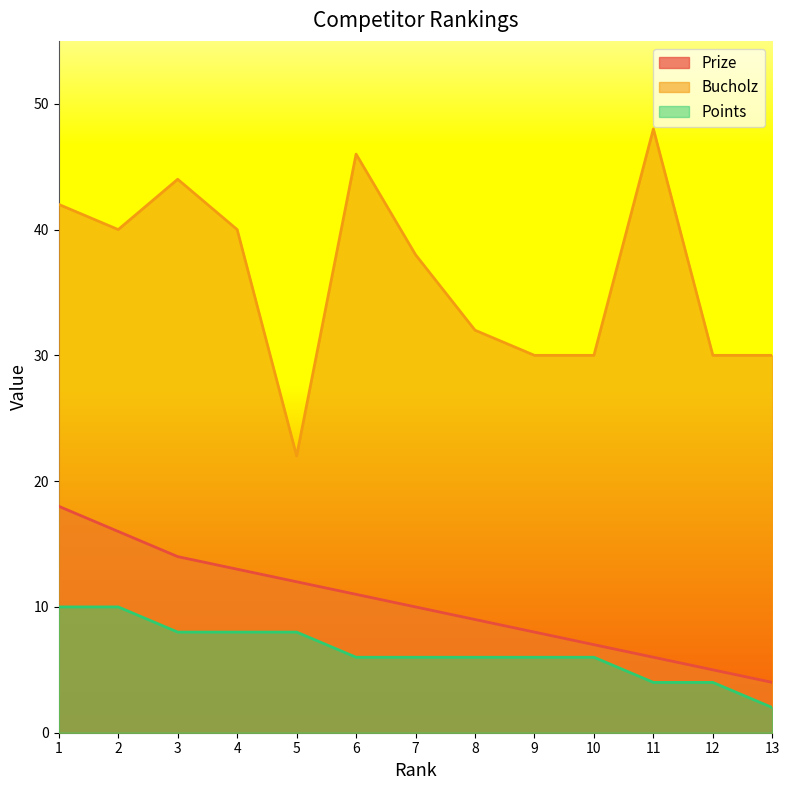

True or false: Points and Bucholz cross at least once.

False